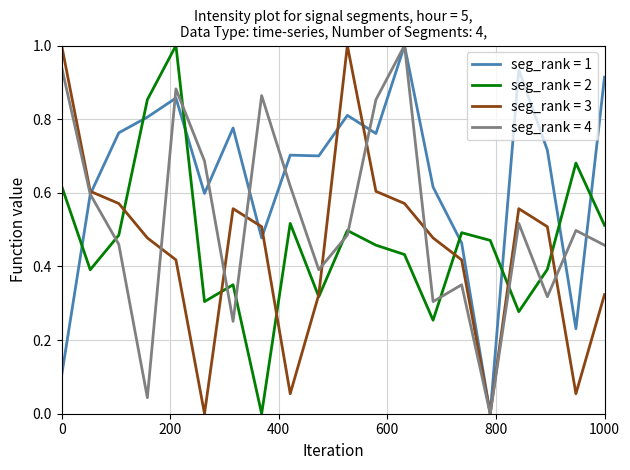

True or false: seg_rank = 2 and seg_rank = 4 cross at least once.

True